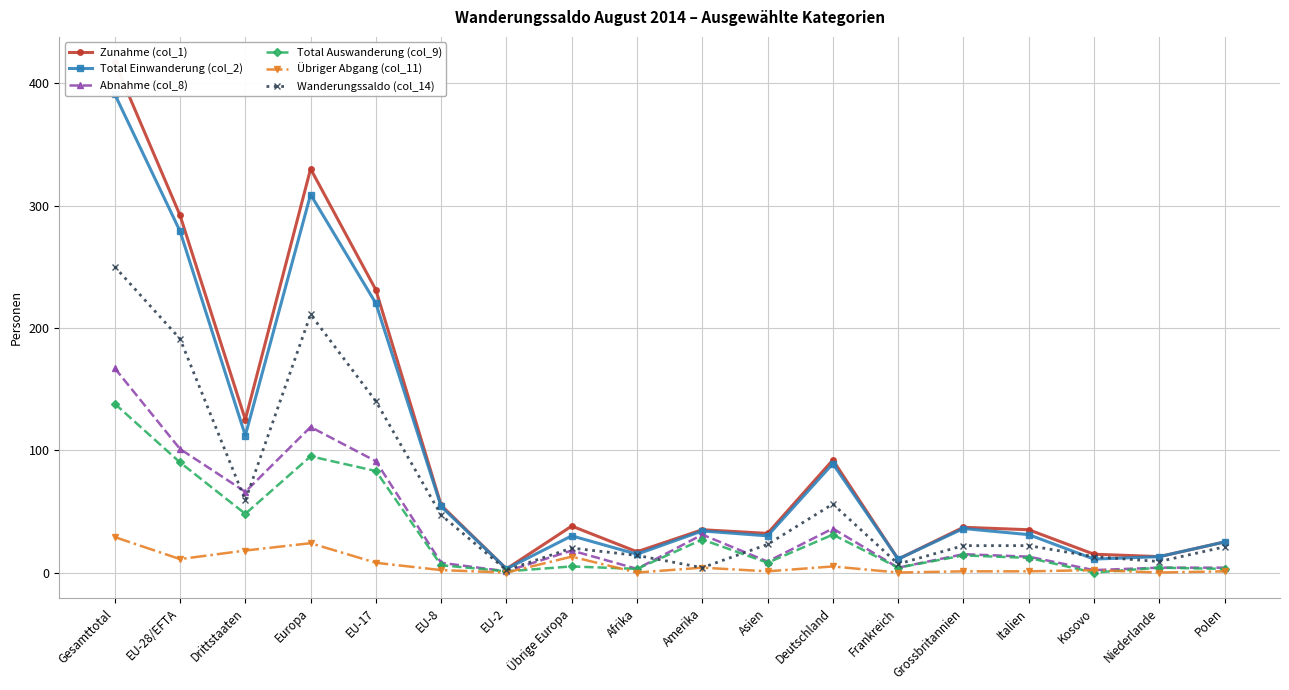

At which label does Total Einwanderung (col_2) first exceed 34?

Gesamttotal